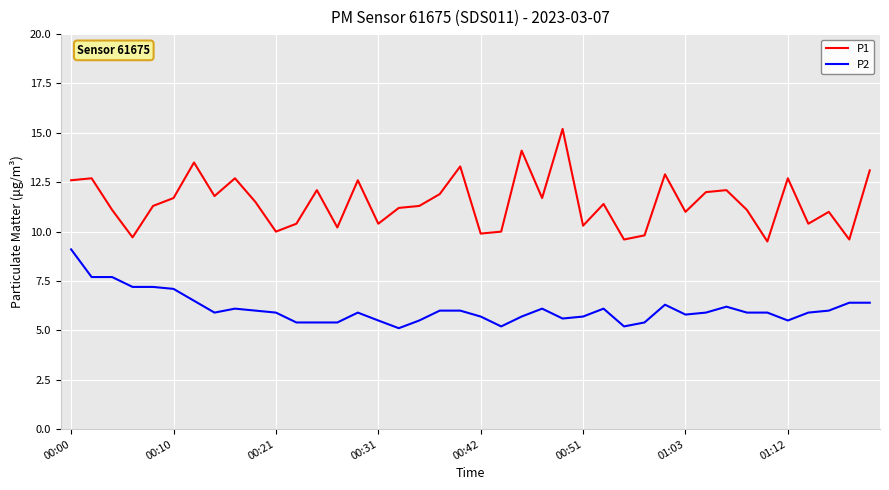

What is the sum of all P2 values?

243.5